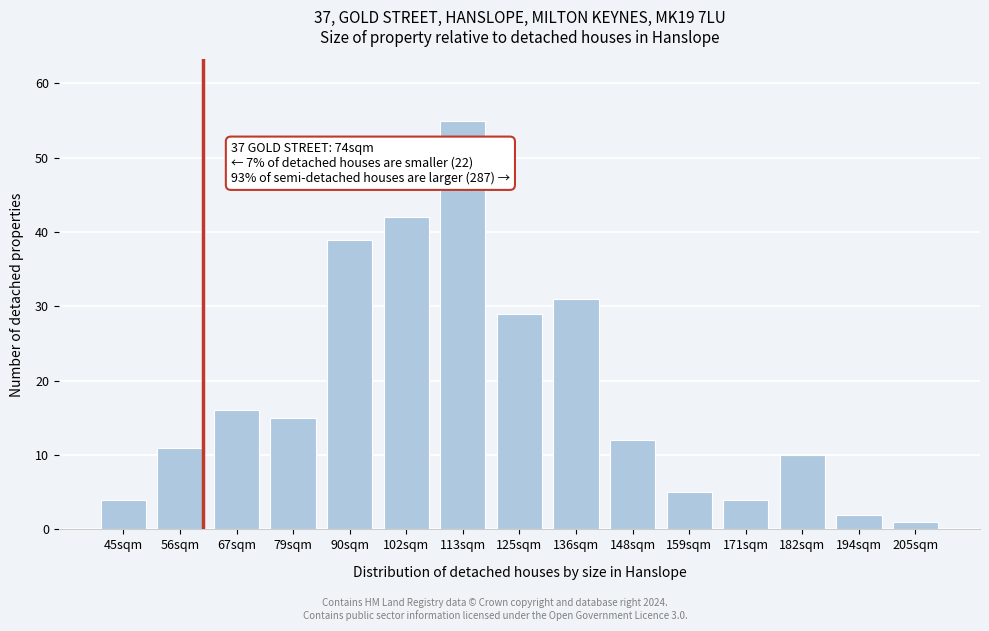

Reading left to right, extract all data points from this chart.

45sqm=4	56sqm=11	67sqm=16	79sqm=15	90sqm=39	102sqm=42	113sqm=55	125sqm=29	136sqm=31	148sqm=12	159sqm=5	171sqm=4	182sqm=10	194sqm=2	205sqm=1